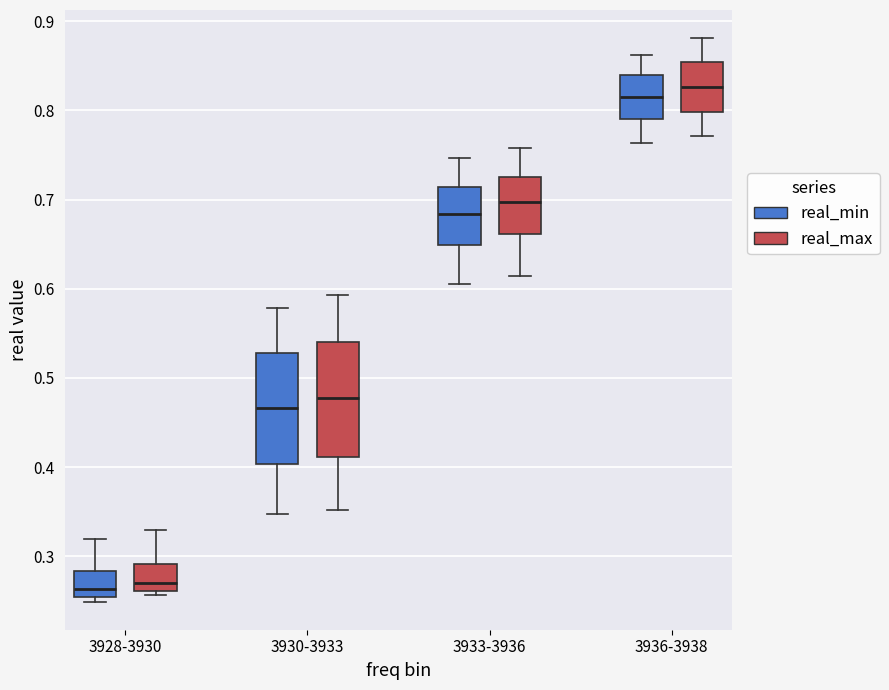

Which box has the highest median line?

3936-3938 (real_max)